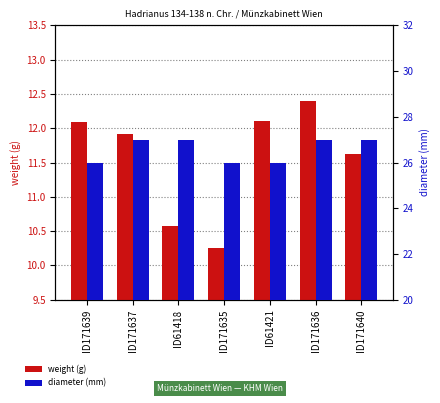

Reading right to left, what are all the values shown in this chart?

weight (g): ID171640=11.6	ID171636=12.4	ID61421=12.1	ID171635=10.2	ID61418=10.6	ID171637=11.9	ID171639=12.1
diameter (mm): ID171640=27.0	ID171636=27.0	ID61421=26.0	ID171635=26.0	ID61418=27.0	ID171637=27.0	ID171639=26.0